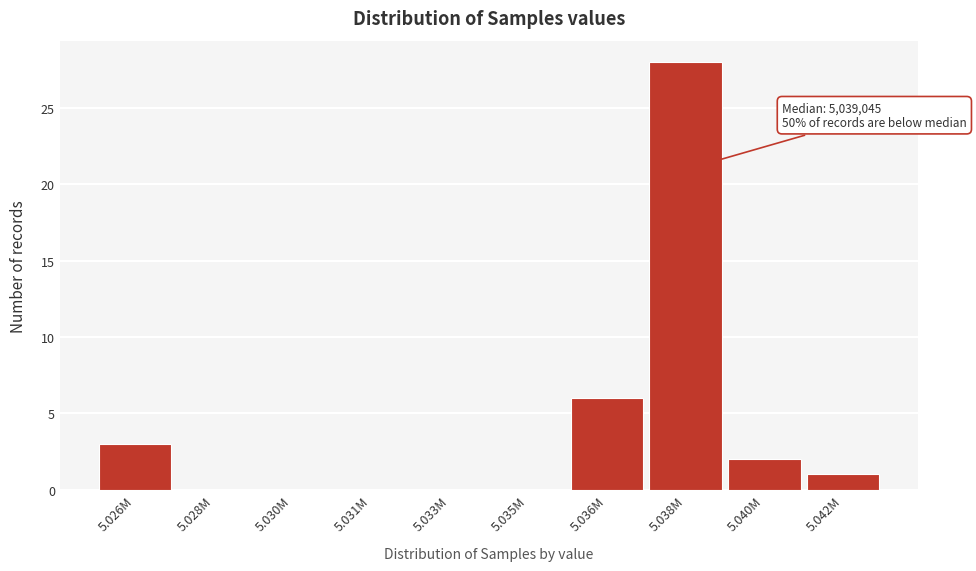

Reading left to right, list all the values displayed in this chart.

5.026M=3	5.028M=0	5.030M=0	5.031M=0	5.033M=0	5.035M=0	5.036M=6	5.038M=28	5.040M=2	5.042M=1